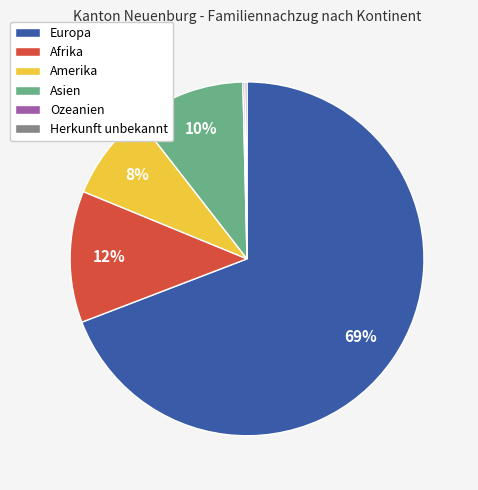

To the nearest percent, what is the average slice percentage?

17%